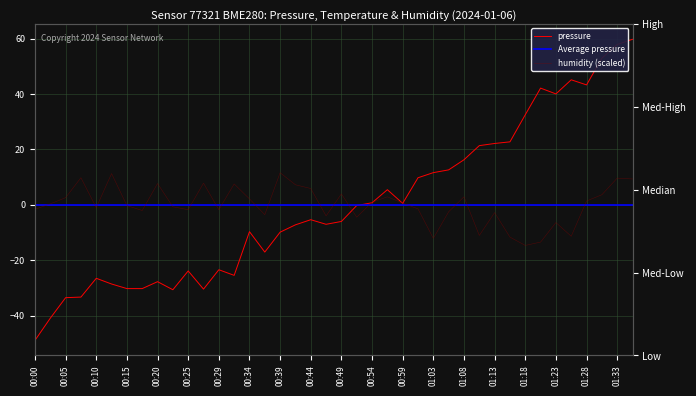

What value does the humidity series have at 01:18?

-14.7